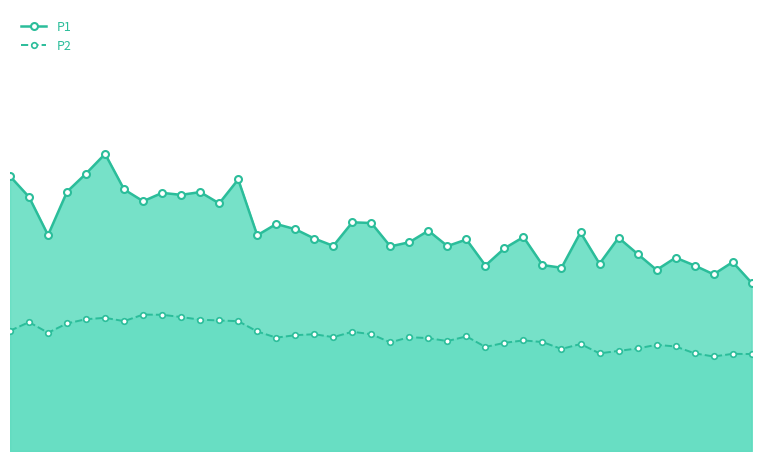

Does the chart display data point markers on the line(s)?

Yes